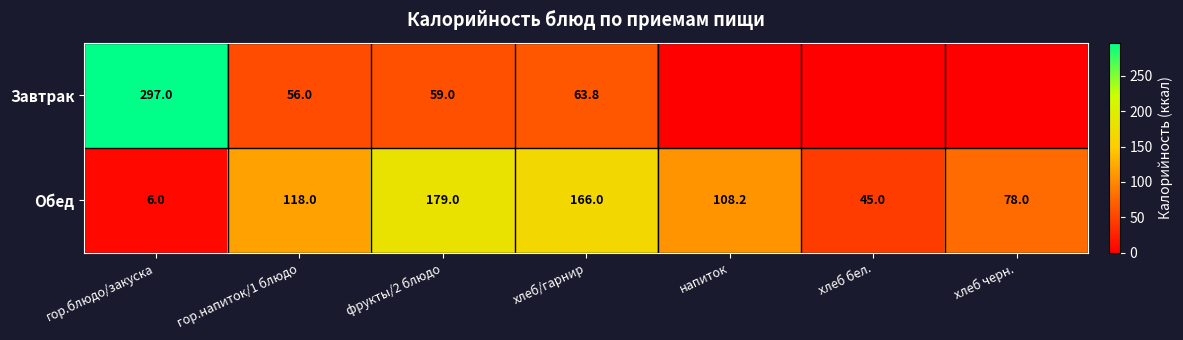

Is it true that Обед equals 15.9 at хлеб бел.?

False